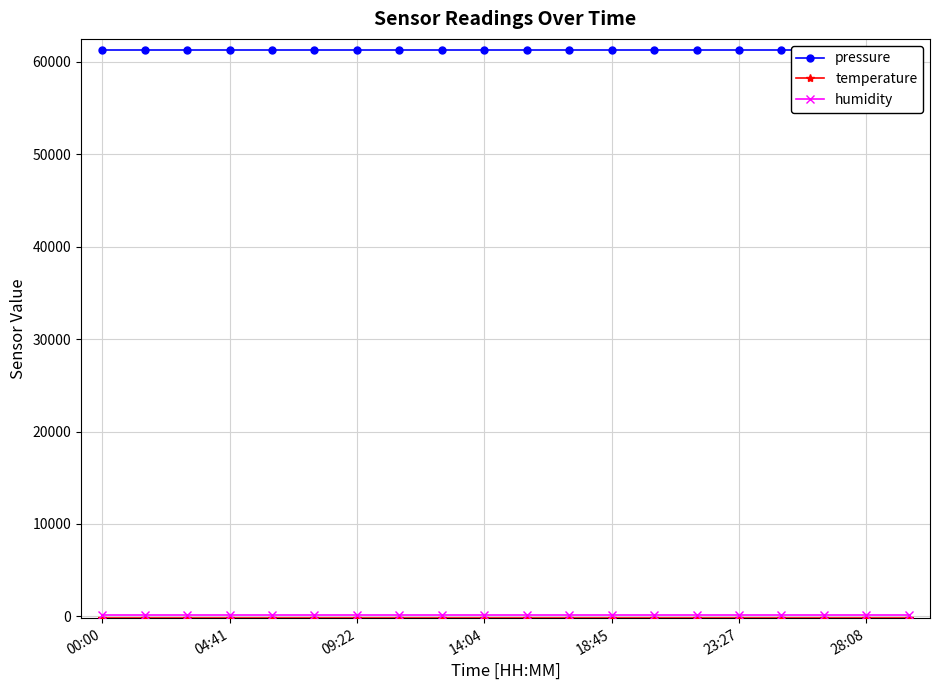

What is the total value across all series at 18:45?

61284.4